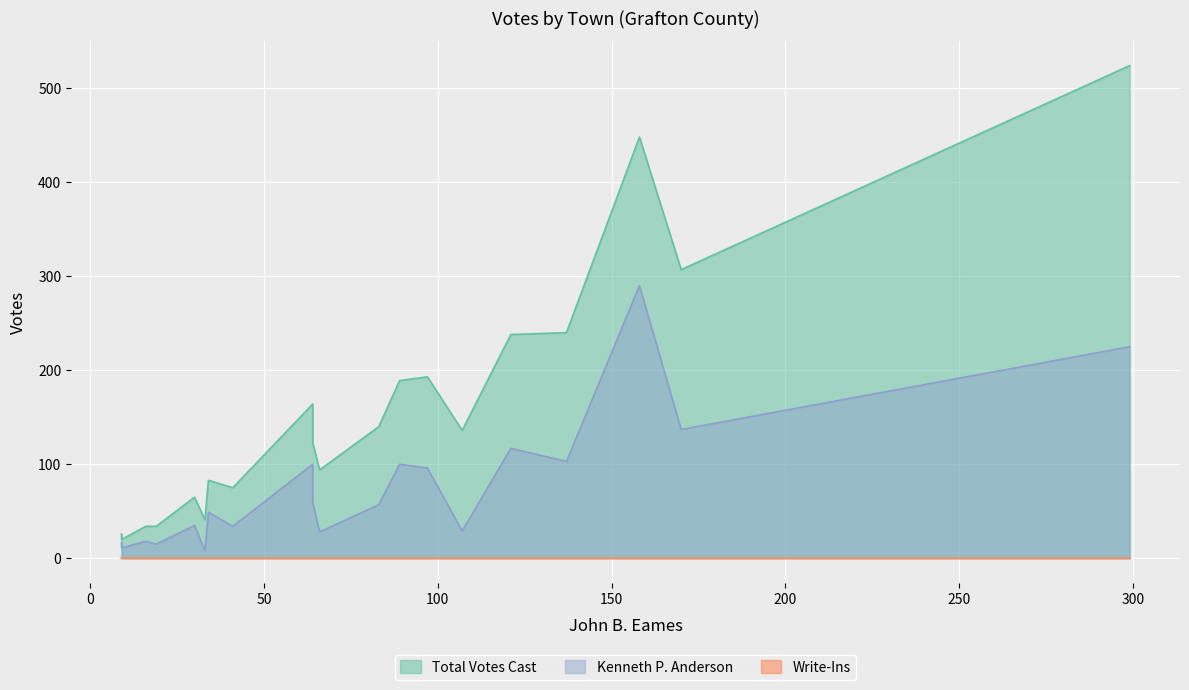

The Write-Ins series shows 0 at Dorchester. True or false?

True